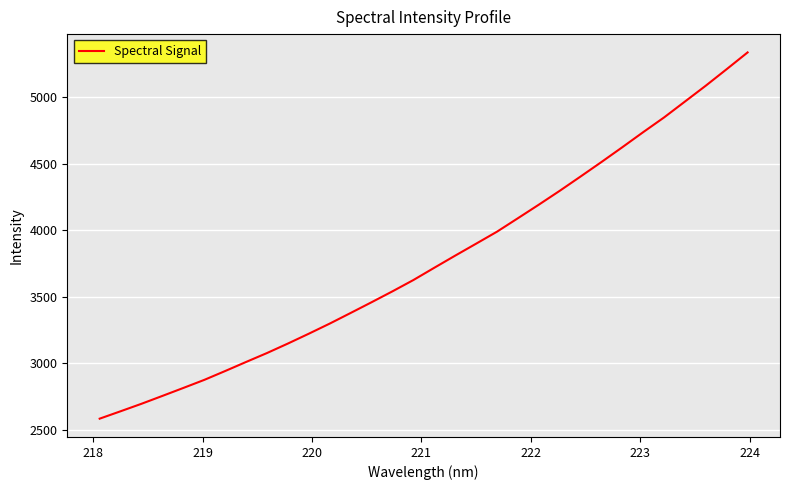

Count the number of data series in this chart.

1